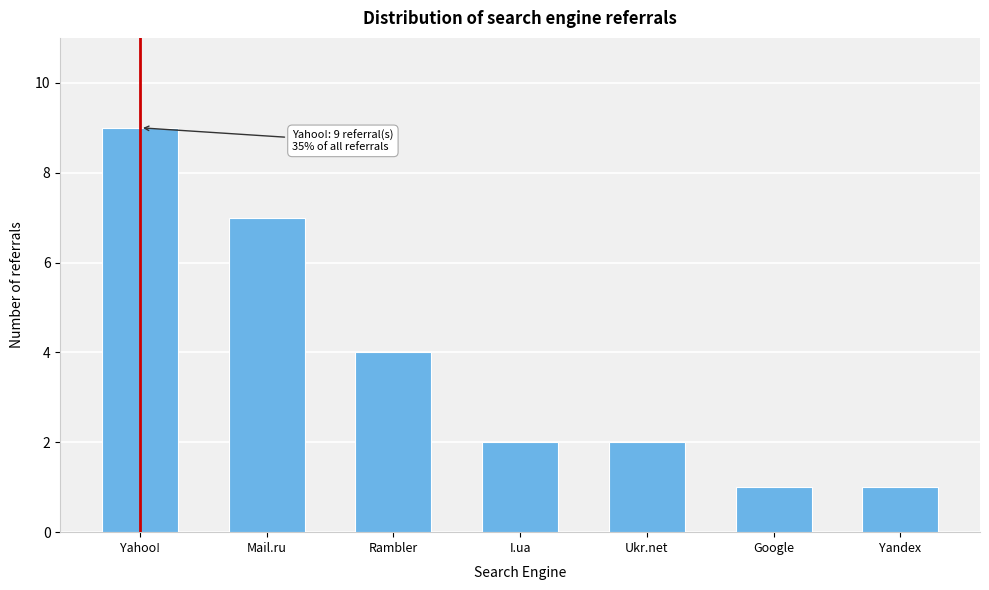

Reading left to right, extract all data points from this chart.

Yahoo!=9	Mail.ru=7	Rambler=4	I.ua=2	Ukr.net=2	Google=1	Yandex=1